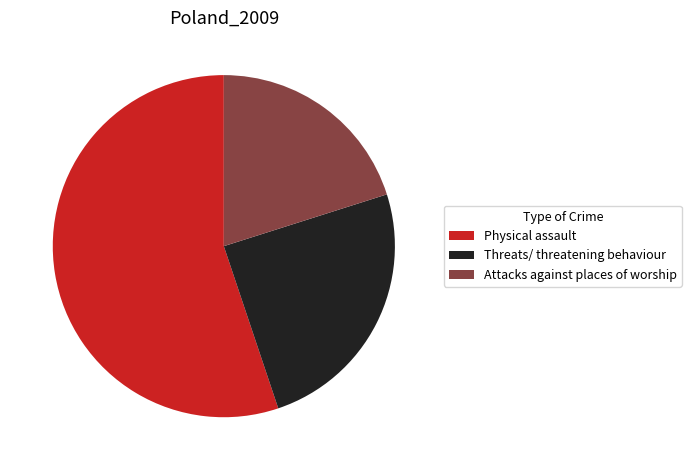

Is the sum of Attacks against places of worship and Physical assault greater than half?

Yes